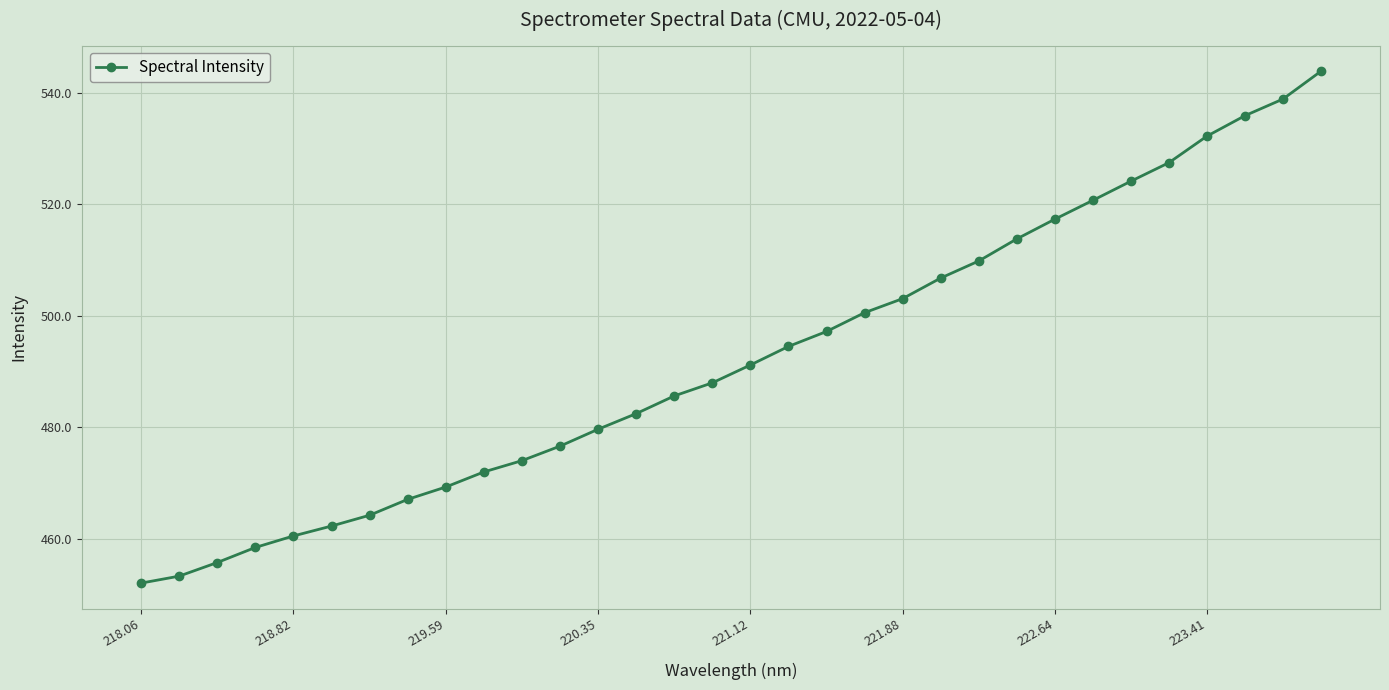

What is the smallest value displayed?

452.0